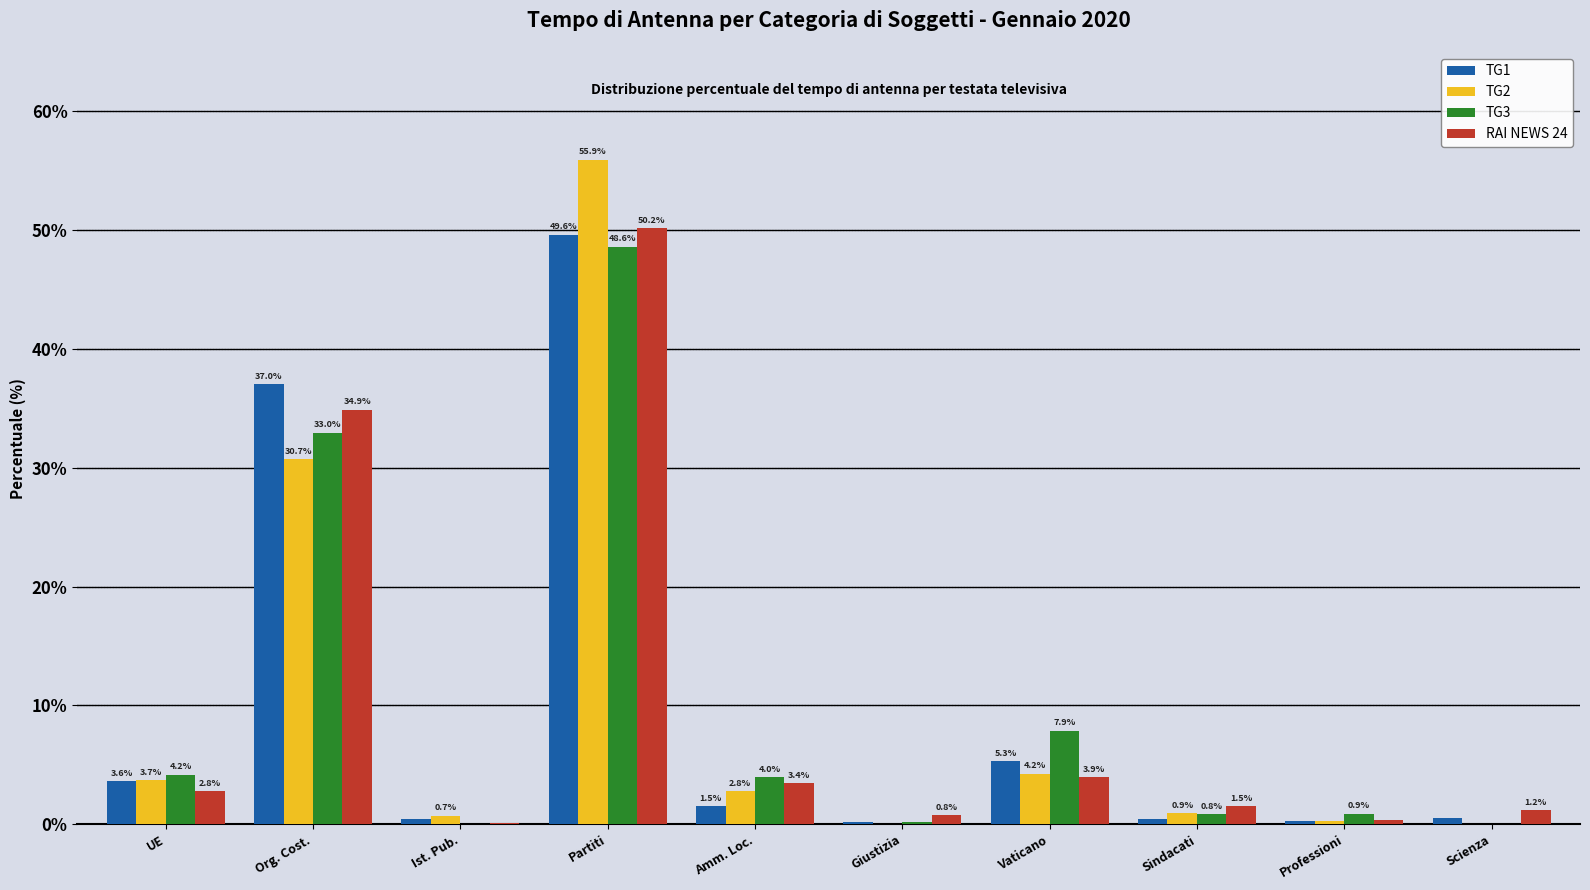

Between Amm. Loc. and Giustizia, which series saw the biggest shift?

TG3